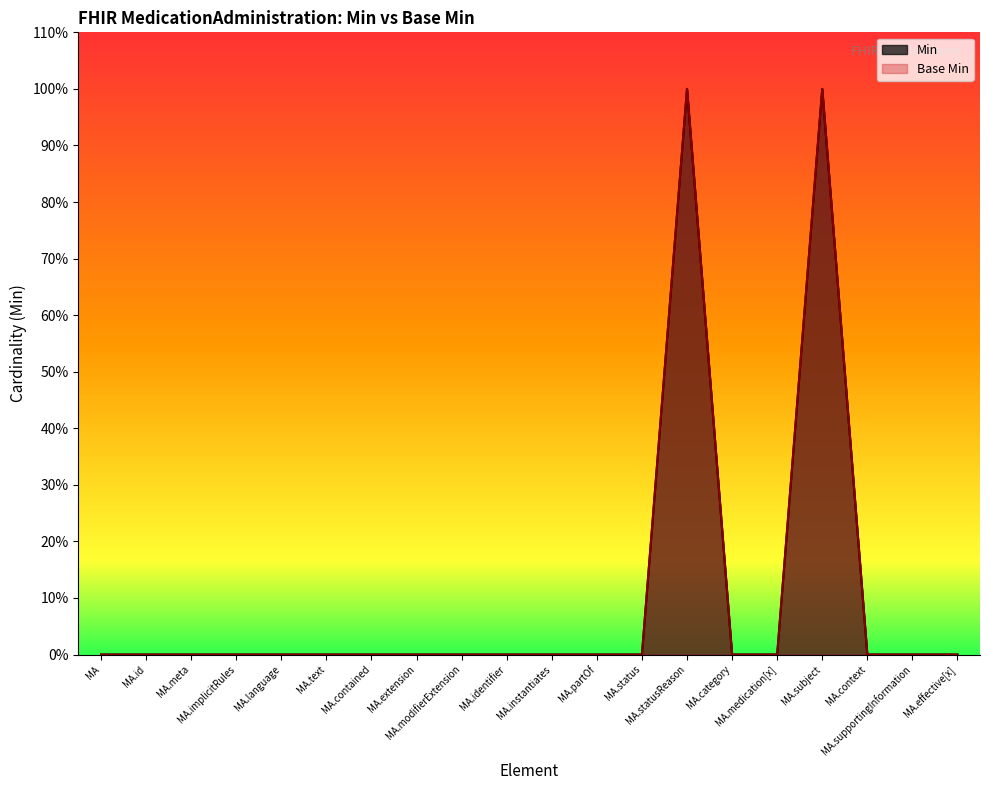

What are all the series names shown in the legend?

Min, Base Min